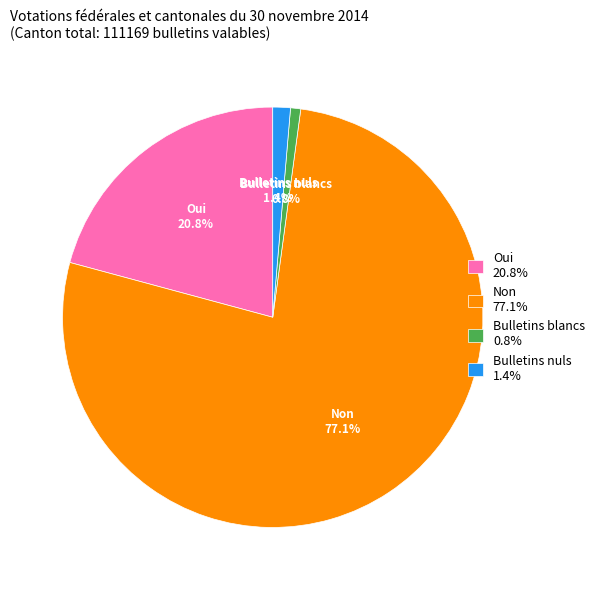

Which has a higher value, Oui or Non?

Non